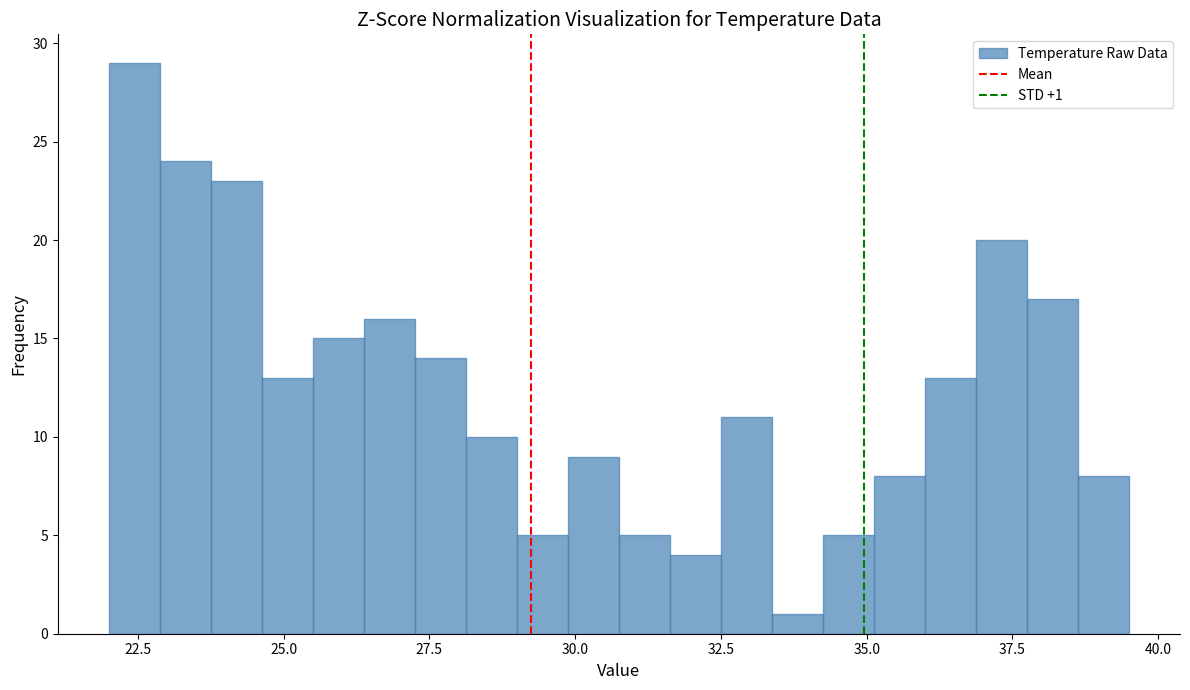

Read against the x-axis, roughly where is the centre of the tallest bar?

22.5